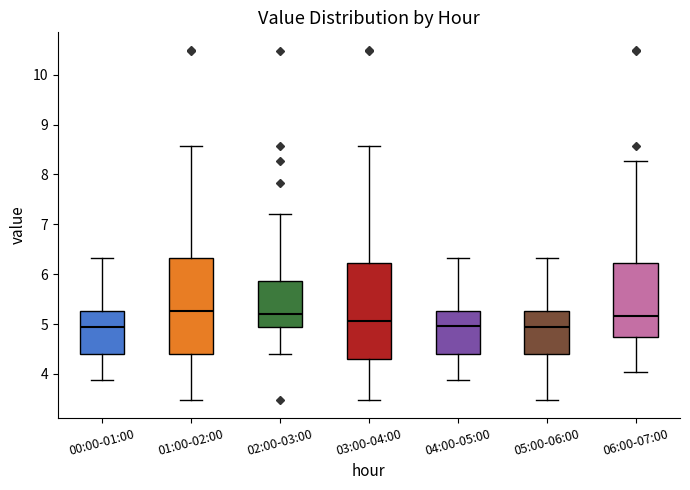

Where does the median line of the box for 05:00-06:00 sit on the y-axis? The values are not printed on the chart, so give them approximately, as read against the axis.

4.9